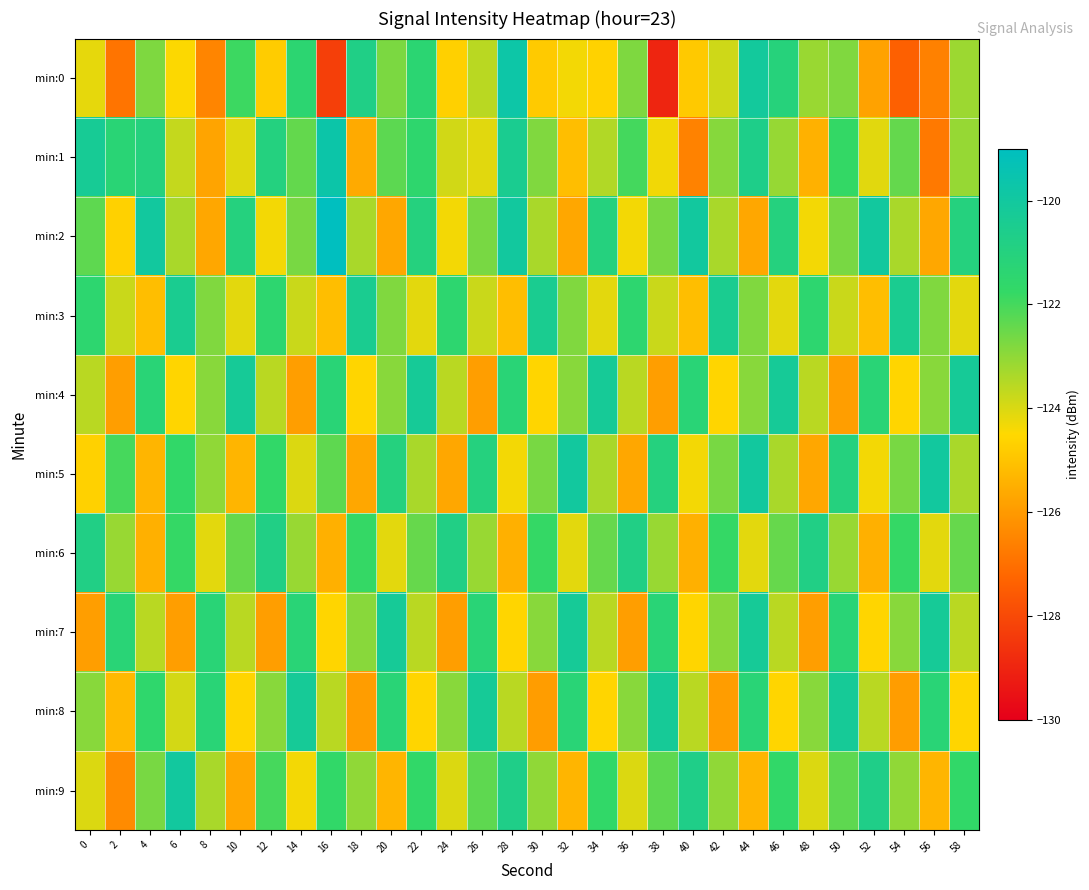

At how many categories does at least one series exceed -122?

30